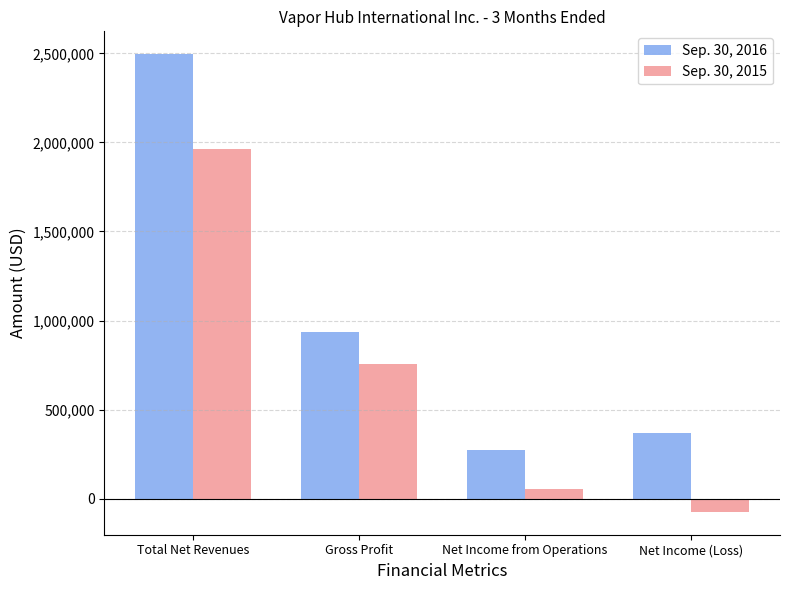

At how many categories does at least one series exceed 1511675?

1